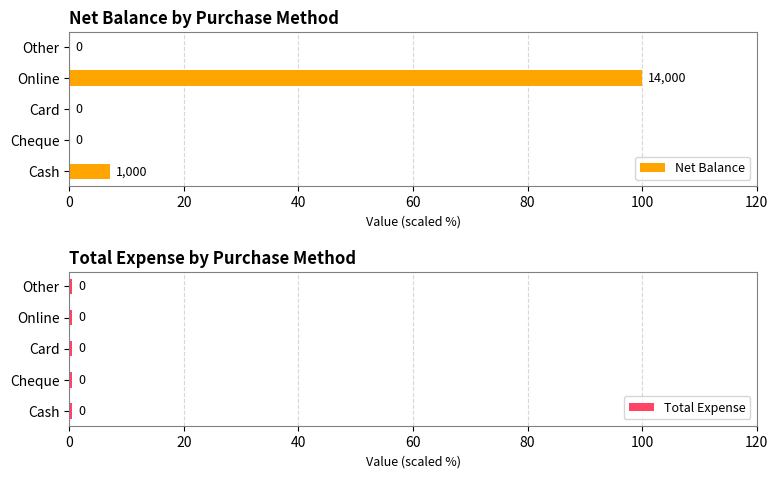

Rank the series by their average value, from lowest to highest.

Total Expense, Net Balance